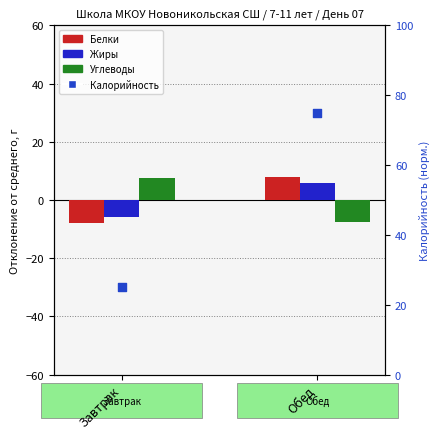

Which series reaches the maximum Y coordinate?

Калорийность